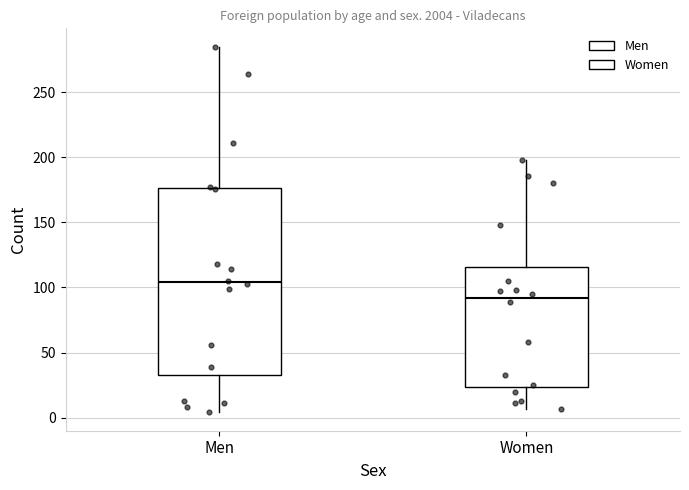

Reading left to right, read every box against the y-axis: the position of its median line, the range the box covers, and the ends of its whiskers. The values are not printed on the chart, so give them approximately, as read against the axis.

Men: median 105, box 35 to 175, whiskers 5 to 285
Women: median 90, box 25 to 115, whiskers 5 to 200